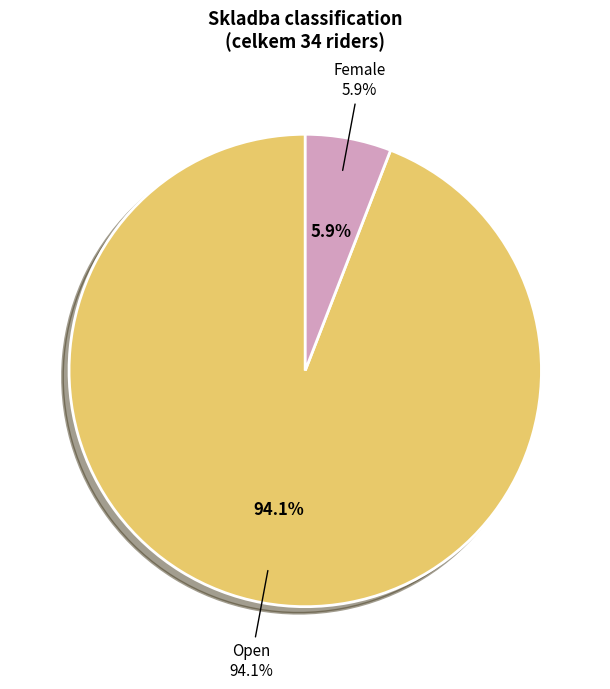

Which slice is the largest?

Open